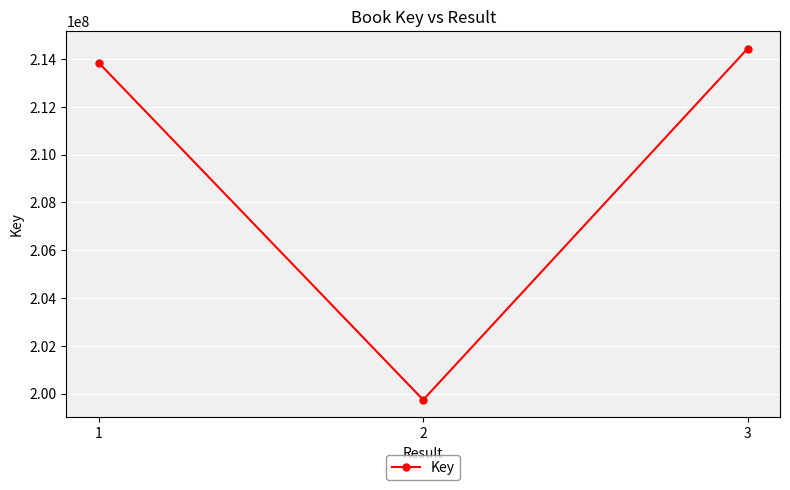

What is the change in value from 1 to 2?

-14099483